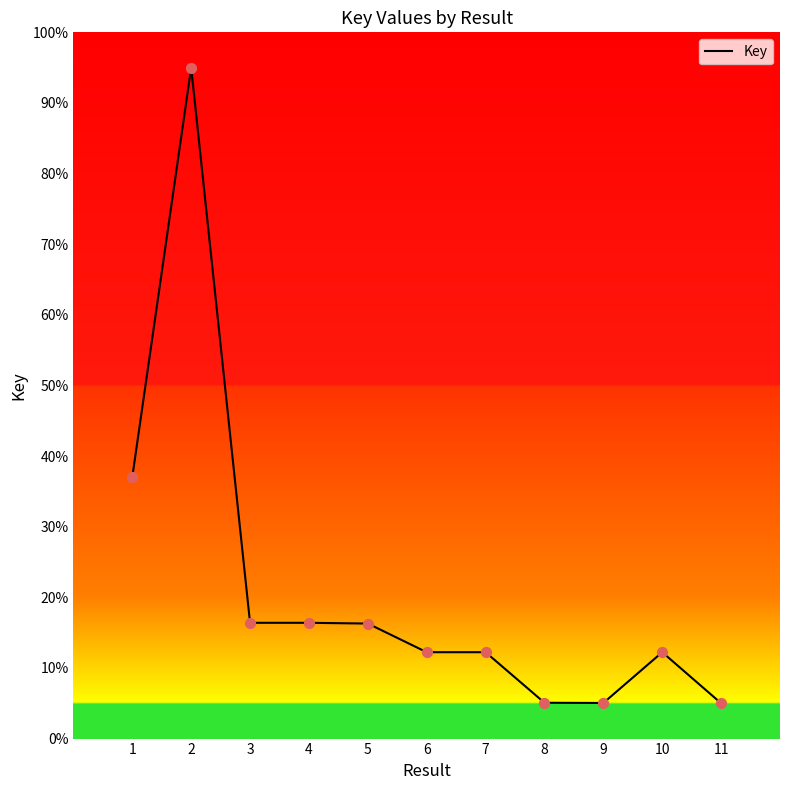

What is the change in value from 2 to 11?

-90.0